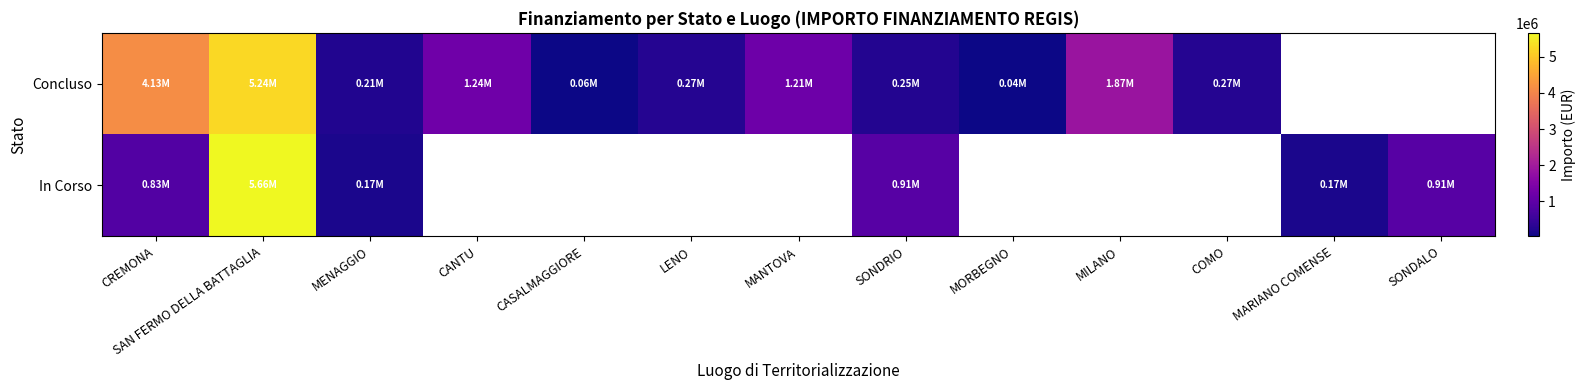

What is the approximate value of In Corso at SAN FERMO DELLA BATTAGLIA?

5661857.7